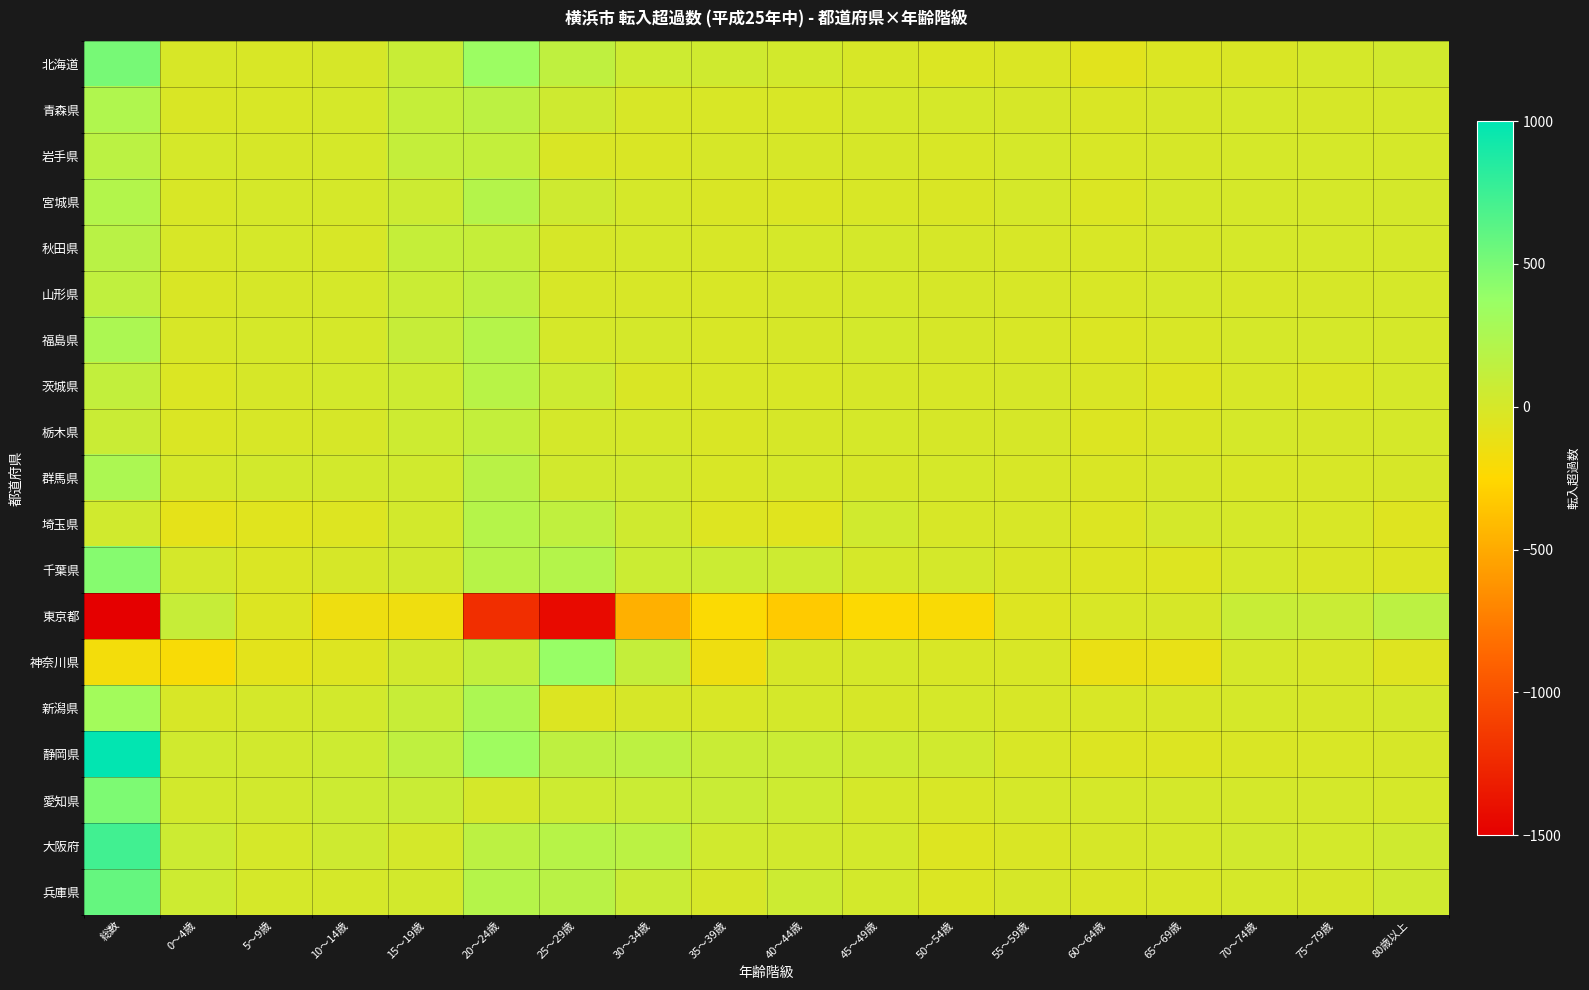

Reading left to right, list all the values displayed in this chart.

北海道: 総数=509	0～4歳=-8	5～9歳=-13	10～14歳=-2	15～19歳=86	20～24歳=354	25～29歳=136	30～34歳=50	35～39歳=41	40～44歳=19	45～49歳=-6	50～54歳=-35	55～59歳=-28	60～64歳=-66	65～69歳=-33	70～74歳=-21	75～79歳=6	80歳以上=29
青森県: 総数=233	0～4歳=-18	5～9歳=-15	10～14歳=4	15～19歳=104	20～24歳=156	25～29歳=44	30～34歳=-8	35～39歳=-14	40～44歳=-11	45～49歳=2	50～54歳=7	55～59歳=-1	60～64歳=-20	65～69歳=-1	70～74歳=1	75～79歳=-3	80歳以上=6
岩手県: 総数=161	0～4歳=1	5～9歳=-5	10～14歳=6	15～19歳=111	20～24歳=115	25～29歳=-17	30～34歳=-20	35～39歳=-5	40～44歳=-1	45～49歳=-1	50～54歳=-14	55～59歳=3	60～64歳=-15	65～69歳=-5	70～74歳=2	75～79歳=4	80歳以上=2
宮城県: 総数=211	0～4歳=-12	5～9歳=0	10～14歳=1	15～19歳=58	20～24歳=206	25～29歳=47	30～34歳=4	35～39歳=-21	40～44歳=-27	45～49歳=-12	50～54歳=-17	55～59歳=2	60～64歳=-34	65～69歳=3	70～74歳=1	75～79歳=1	80歳以上=11
秋田県: 総数=176	0～4歳=-8	5～9歳=0	10～14歳=-6	15～19歳=102	20～24歳=101	25～29歳=-4	30～34歳=0	35～39歳=-6	40～44歳=1	45～49歳=11	50～54歳=-1	55～59歳=-8	60～64歳=-11	65～69歳=-3	70～74歳=2	75～79歳=3	80歳以上=3
山形県: 総数=132	0～4歳=-19	5～9歳=-5	10～14歳=8	15～19歳=70	20～24歳=136	25～29歳=-10	30～34歳=-8	35～39歳=-13	40～44歳=-3	45～49歳=8	50～54歳=-2	55～59歳=-7	60～64歳=-15	65～69歳=1	70～74歳=-7	75～79歳=-2	80歳以上=0
福島県: 総数=257	0～4歳=-10	5～9歳=3	10～14歳=4	15～19歳=94	20～24歳=202	25～29歳=1	30～34歳=9	35～39歳=-14	40～44歳=-2	45～49歳=17	50～54歳=-4	55～59歳=-11	60～64歳=-33	65～69歳=-12	70～74歳=4	75～79歳=4	80歳以上=5
茨城県: 総数=121	0～4歳=-34	5～9歳=-2	10～14歳=17	15～19歳=56	20～24歳=184	25～29歳=52	30～34歳=-17	35～39歳=-12	40～44歳=-11	45～49歳=-1	50～54歳=-6	55～59歳=-3	60～64歳=-25	65～69歳=-42	70～74歳=-9	75～79歳=-26	80歳以上=0
栃木県: 総数=73	0～4歳=-27	5～9歳=-10	10～14歳=-3	15～19歳=56	20～24歳=113	25～29歳=11	30～34歳=0	35～39歳=-18	40～44歳=-1	45～49歳=2	50～54歳=-1	55～59歳=-1	60～64歳=-37	65～69歳=-17	70～74歳=5	75～79歳=-2	80歳以上=3
群馬県: 総数=257	0～4歳=4	5～9歳=23	10～14歳=22	15～19歳=37	20～24歳=177	25～29歳=24	30～34歳=24	35～39歳=-11	40～44歳=8	45～49歳=-5	50～54歳=6	55～59歳=-8	60～64歳=-20	65～69歳=-4	70～74歳=-11	75～79歳=-6	80歳以上=-3
埼玉県: 総数=36	0～4歳=-89	5～9歳=-60	10～14歳=-42	15～19歳=19	20～24歳=204	25～29歳=135	30～34歳=40	35～39歳=-43	40～44歳=-62	45～49歳=36	50～54歳=-8	55～59歳=-8	60～64歳=-37	65～69歳=10	70～74歳=2	75～79歳=-11	80歳以上=-50
千葉県: 総数=452	0～4歳=13	5～9歳=-27	10～14歳=-4	15～19歳=25	20～24歳=187	25～29歳=207	30～34歳=66	35～39歳=64	40～44歳=56	45～49歳=2	50～54歳=12	55～59歳=-16	60～64歳=-40	65～69歳=-43	70～74歳=5	75～79歳=-16	80歳以上=-39
東京都: 総数=-4097	0～4歳=93	5～9歳=-36	10～14歳=-149	15～19歳=-154	20～24歳=-1212	25～29歳=-1434	30～34歳=-468	35～39歳=-228	40～44歳=-326	45～49歳=-231	50～54歳=-214	55～59歳=-45	60～64歳=-12	65～69歳=-5	70～74歳=83	75～79歳=81	80歳以上=160
神奈川県: 総数=-178	0～4歳=-207	5～9歳=-83	10～14歳=-43	15～19歳=26	20～24歳=118	25～29歳=375	30～34歳=107	35～39歳=-148	40～44歳=-4	45～49歳=2	50～54歳=-12	55～59歳=-14	60～64歳=-124	65～69歳=-110	70～74歳=0	75～79歳=-8	80歳以上=-53
新潟県: 総数=310	0～4歳=-9	5～9歳=13	10～14歳=20	15～19歳=87	20～24歳=254	25～29歳=-39	30～34歳=-4	35～39歳=-12	40～44歳=13	45～49歳=-3	50～54歳=8	55～59歳=-7	60～64歳=-13	65～69歳=-7	70～74歳=0	75～79歳=-4	80歳以上=13
静岡県: 総数=989	0～4歳=38	5～9歳=31	10～14歳=51	15～19歳=137	20～24歳=335	25～29歳=141	30～34歳=149	35～39歳=76	40～44歳=69	45～49歳=57	50～54歳=35	55～59歳=-13	60～64歳=-40	65～69歳=-40	70～74歳=-24	75～79歳=-12	80歳以上=-1
愛知県: 総数=484	0～4歳=23	5～9歳=27	10～14歳=61	15～19歳=74	20～24歳=11	25～29歳=50	30～34歳=69	35～39歳=75	40～44歳=54	45～49歳=6	50～54歳=-13	55～59歳=7	60～64歳=0	65～69歳=12	70～74歳=9	75～79歳=12	80歳以上=7
大阪府: 総数=728	0～4歳=60	5～9歳=4	10～14歳=43	15～19歳=13	20～24歳=159	25～29歳=185	30～34歳=164	35～39歳=34	40～44歳=31	45～49歳=17	50～54歳=-43	55～59歳=-16	60～64歳=-2	65～69歳=0	70～74歳=26	75～79歳=14	80歳以上=39
兵庫県: 総数=583	0～4歳=57	5～9歳=7	10～14歳=4	15～19歳=21	20～24歳=197	25～29歳=179	30～34歳=81	35～39歳=-5	40～44歳=59	45～49歳=15	50～54歳=-33	55～59歳=-1	60～64歳=-22	65～69歳=-12	70～74歳=0	75～79歳=-3	80歳以上=39